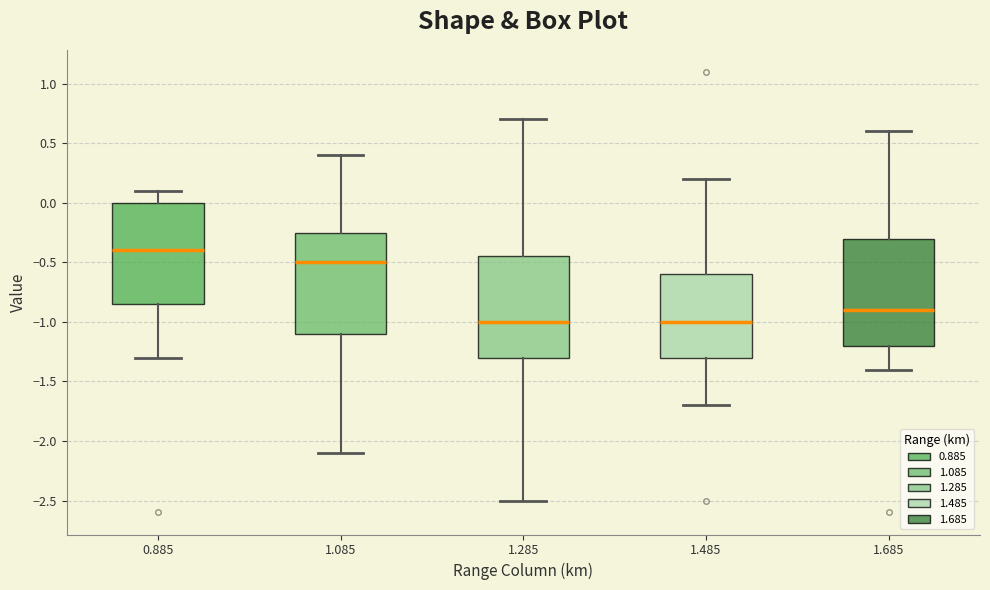

Which box has the highest median line?

0.885